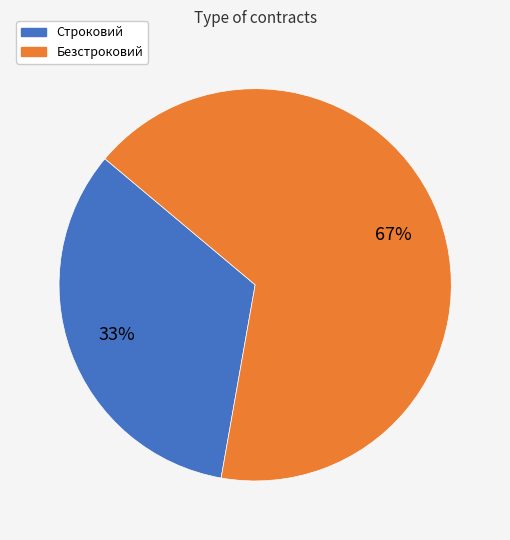

What is the smallest slice in the pie chart?

Строковий